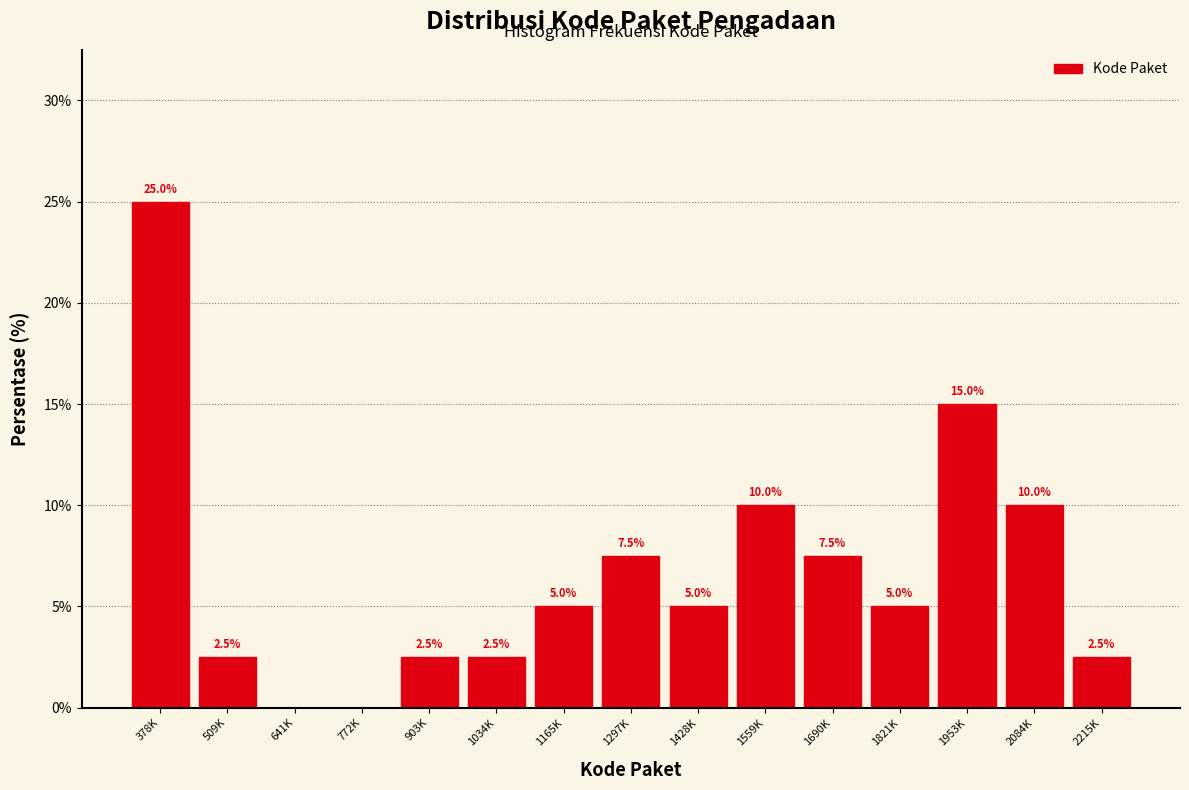

Reading left to right, transcribe all the data shown in this chart.

378K=25.0	509K=2.5	641K=0.0	772K=0.0	903K=2.5	1034K=2.5	1165K=5.0	1297K=7.5	1428K=5.0	1559K=10.0	1690K=7.5	1821K=5.0	1953K=15.0	2084K=10.0	2215K=2.5